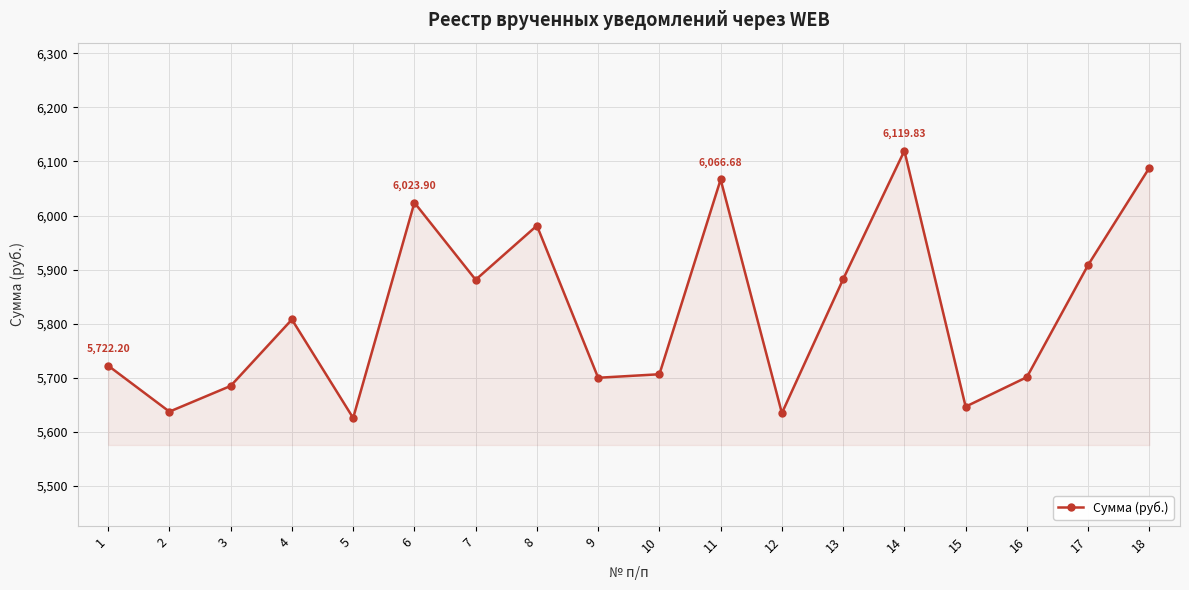

What is the change in value from 7 to 13?

+1.1